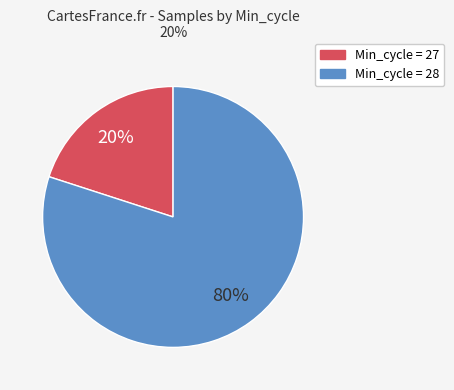

To the nearest percent, what is the combined percentage of Min_cycle = 28 and Min_cycle = 27?

100%